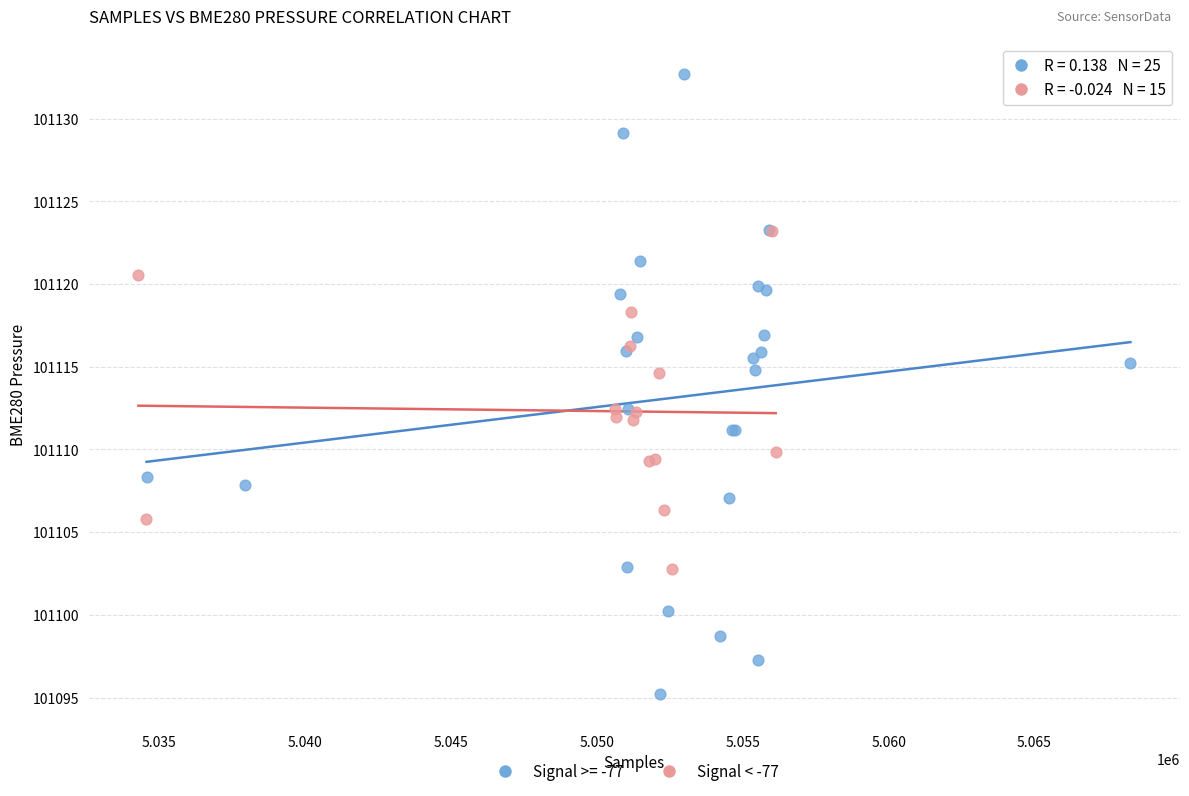

Which series contains the lowest Y value?

Signal >= -77